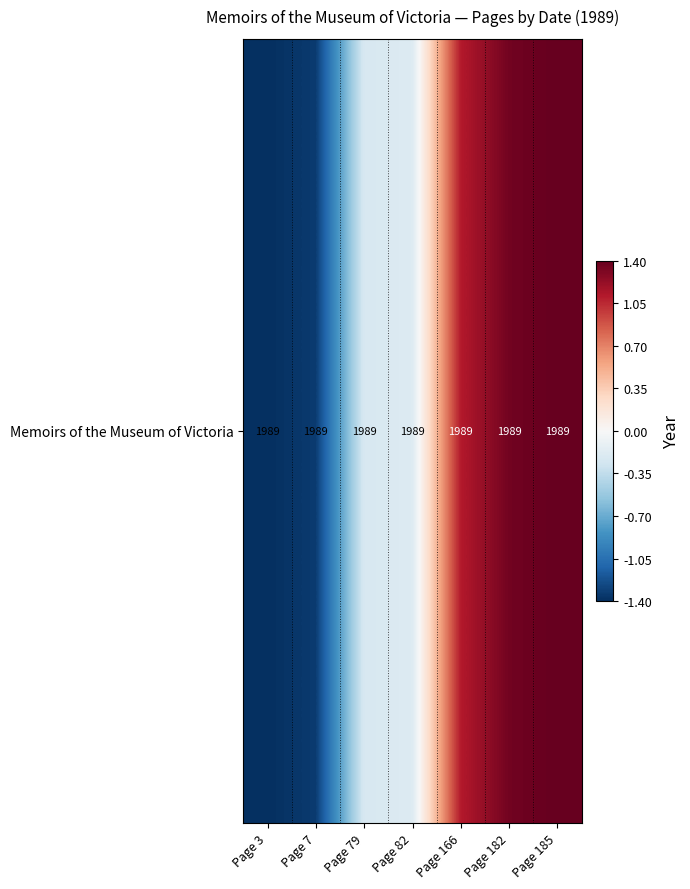

At which label is the value closest to 0?

Page 82